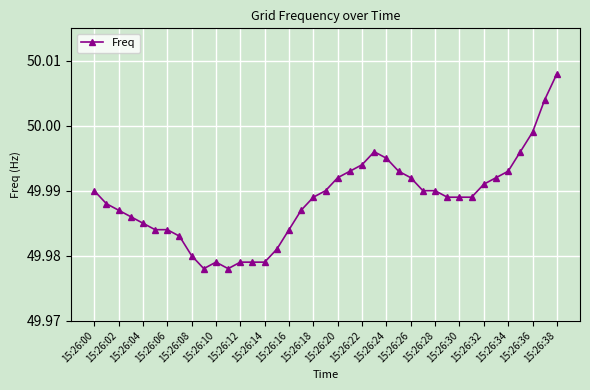

True or false: the data has more than 0 interior local peaks.

True